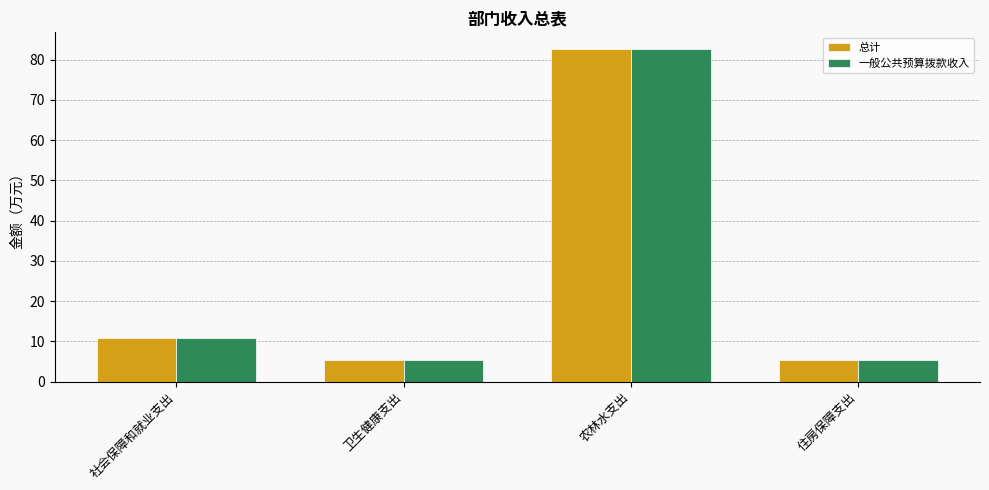

What is the total value across all series at 农林水支出?

165.2